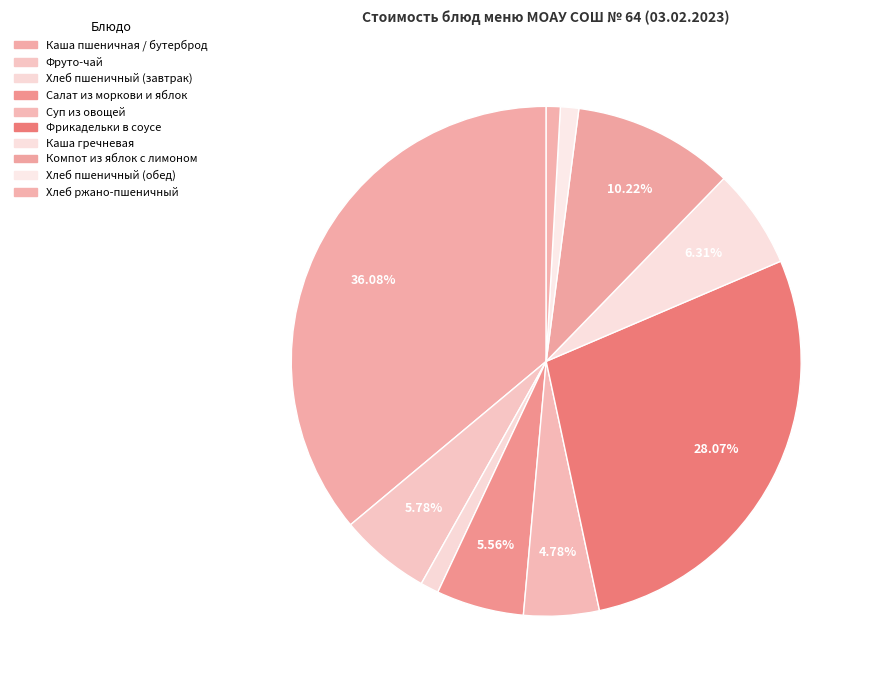

Is Каша пшеничная / бутерброд the majority of the pie?

No